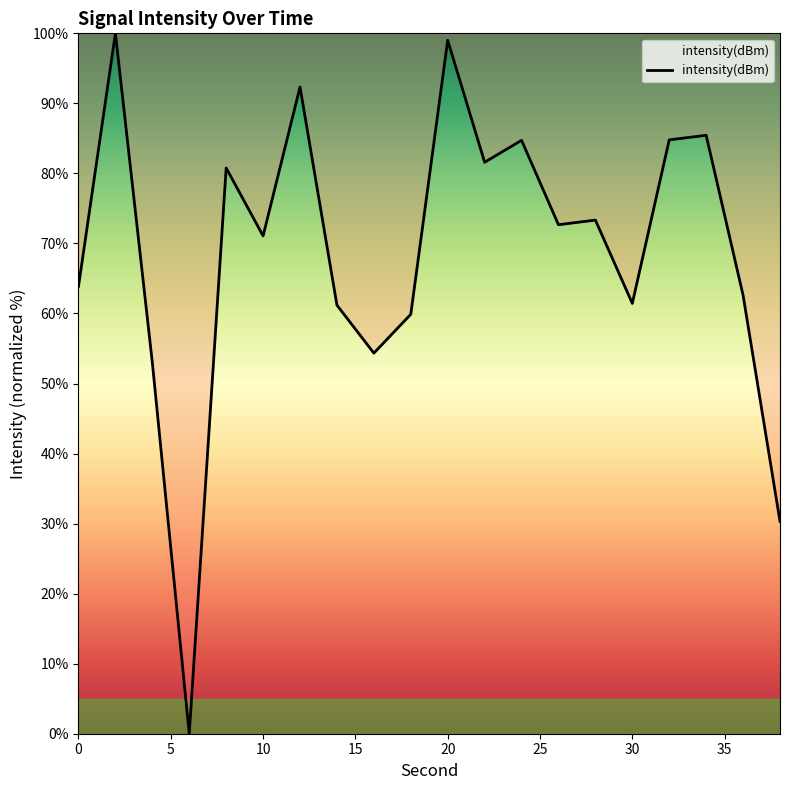

What is the difference between the maximum and minimum values?

100.0